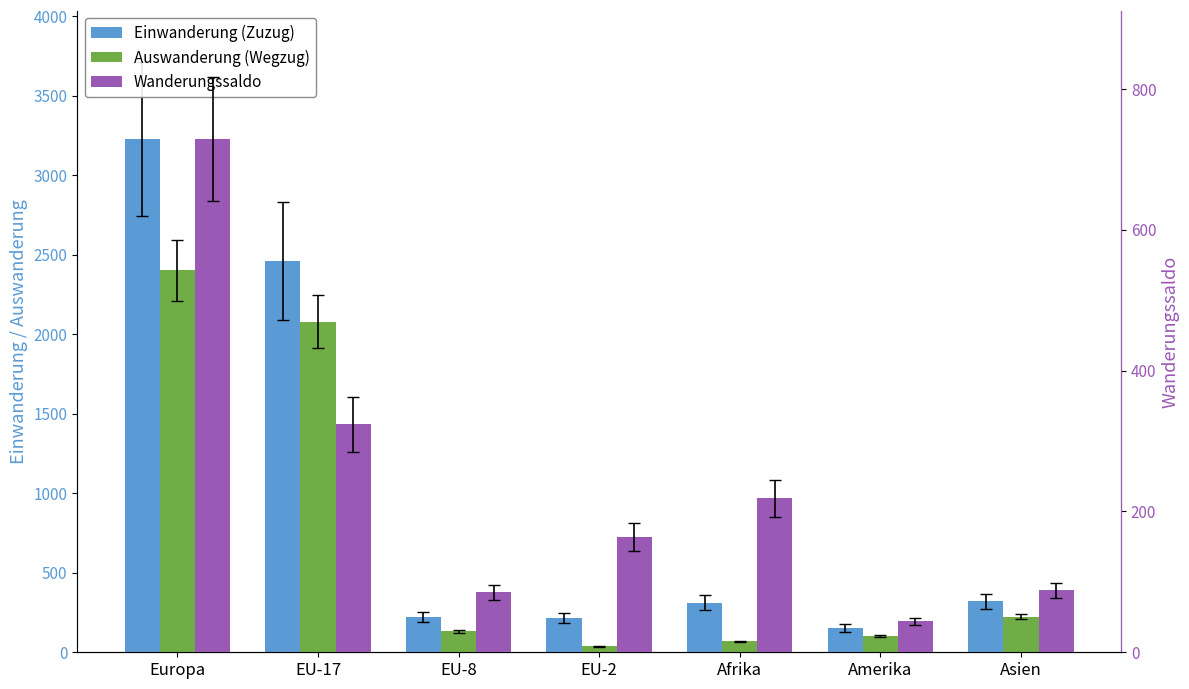

Rank the series at Europa from highest to lowest value.

Einwanderung (Zuzug), Auswanderung (Wegzug), Wanderungssaldo